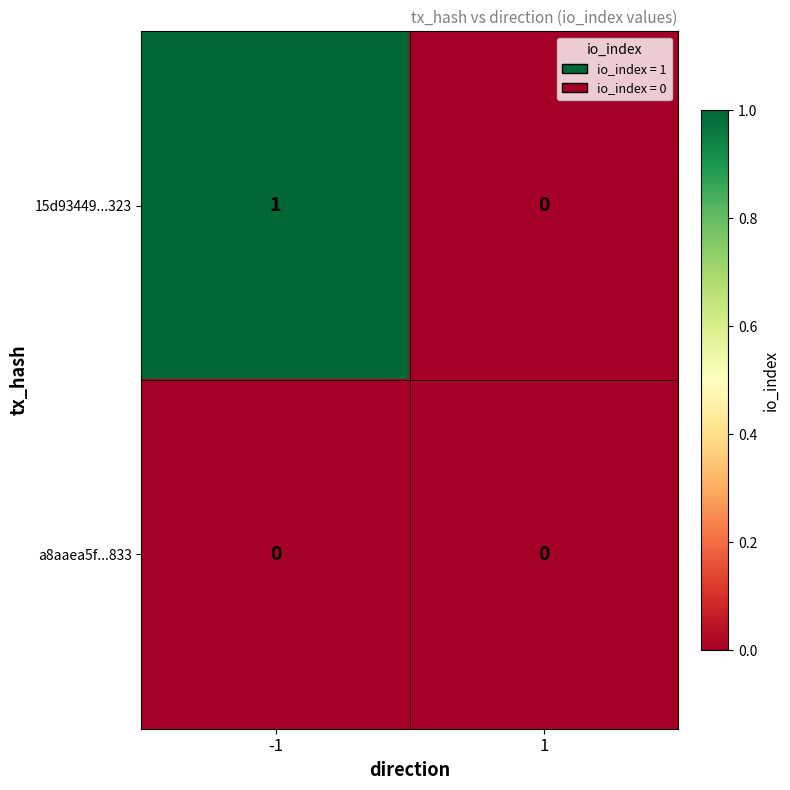

Which series has the largest total across all categories?

15d93449...323